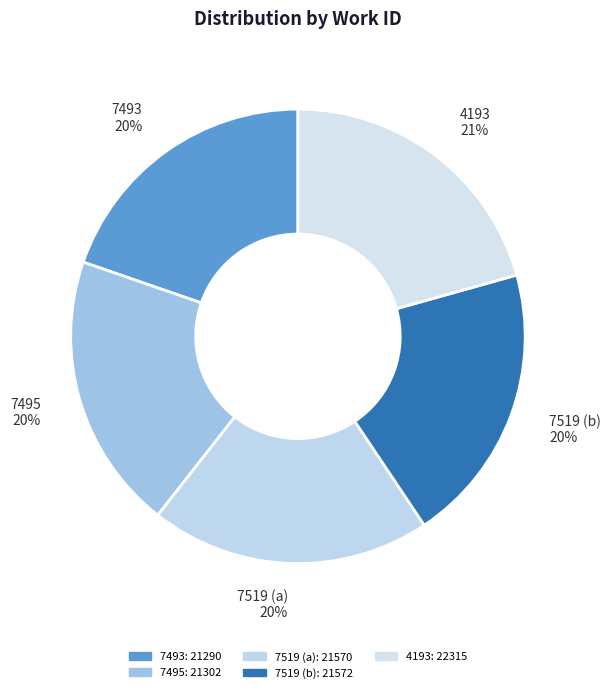

The 7495 slice represents 20% of the pie. True or false?

True